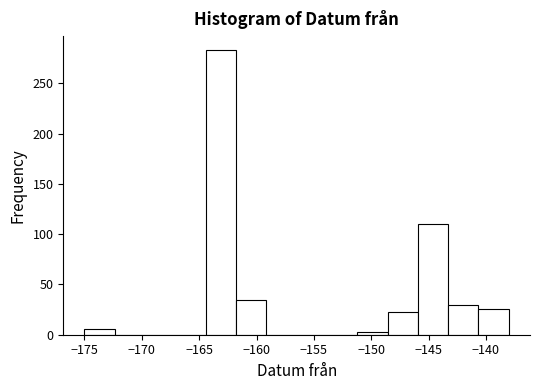

Reading left to right, transcribe this chart: for each bar, give the range it covers on the x-axis and its height. Neither the bar edges nor the heights are printed on the chart, so give them approximately, as read against the axes.

-175.0 to -172.5: 5
-172.5 to -169.5: 0
-169.5 to -167.0: 0
-167.0 to -164.5: 0
-164.5 to -162.0: 285
-162.0 to -159.0: 35
-159.0 to -156.5: 0
-156.5 to -154.0: 0
-154.0 to -151.0: 0
-151.0 to -148.5: under 5
-148.5 to -146.0: 25
-146.0 to -143.5: 110
-143.5 to -140.5: 30
-140.5 to -138.0: 25